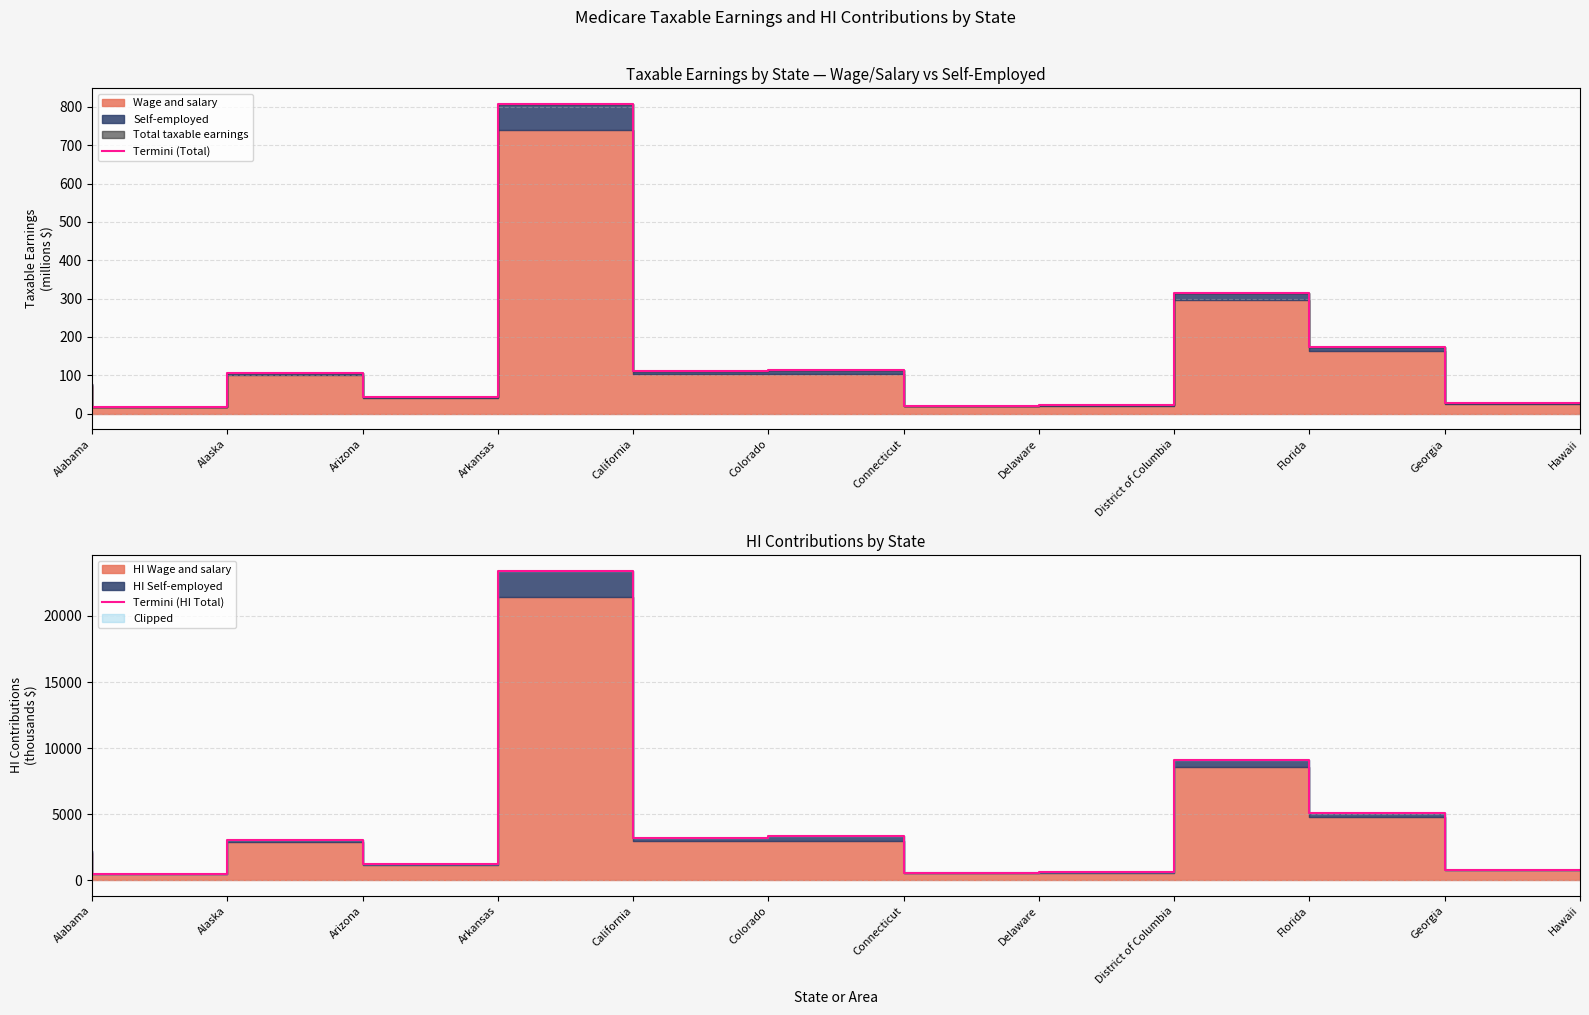

Reading left to right, transcribe all the data shown in this chart.

Termini (Total): Alabama=76.5	Alaska=17.1	Arizona=105.3	Arkansas=43.5	California=808.0	Colorado=111.0	Connecticut=114.3	Delaware=20.2	District of Columbia=22.3	Florida=314.2	Georgia=174.3	Hawaii=27.7
Termini (HI Total): Alabama=2218.9	Alaska=496.8	Arizona=3053.0	Arkansas=1262.0	California=23431.1	Colorado=3218.4	Connecticut=3313.6	Delaware=585.6	District of Columbia=645.9	Florida=9110.6	Georgia=5054.7	Hawaii=803.7